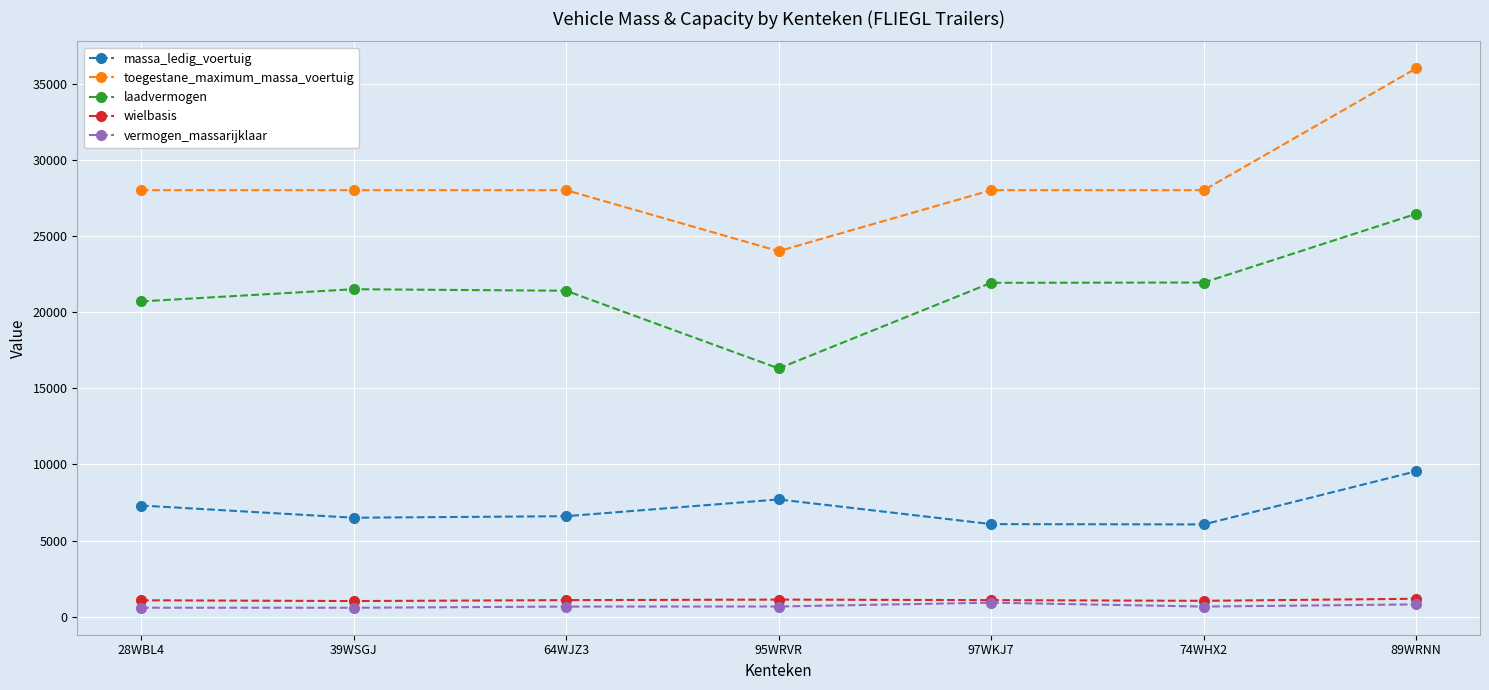

What is the label of the 7th point from the left?

89WRNN